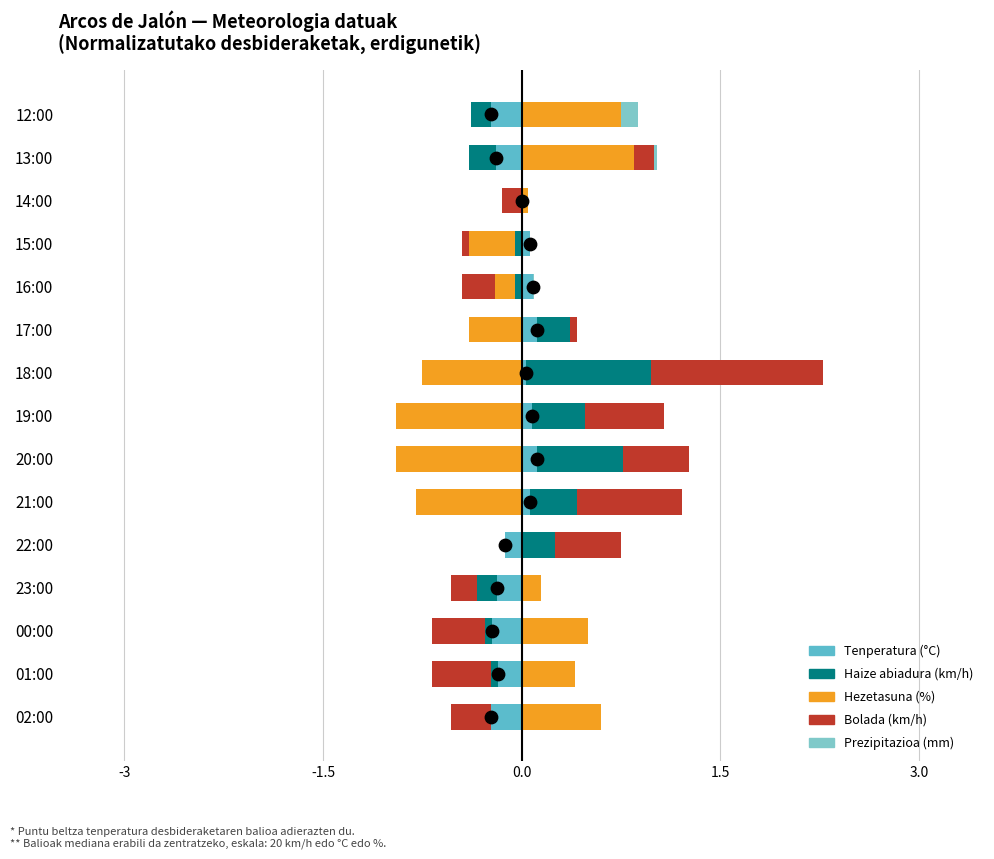

At how many categories does at least one series exceed 1?

1